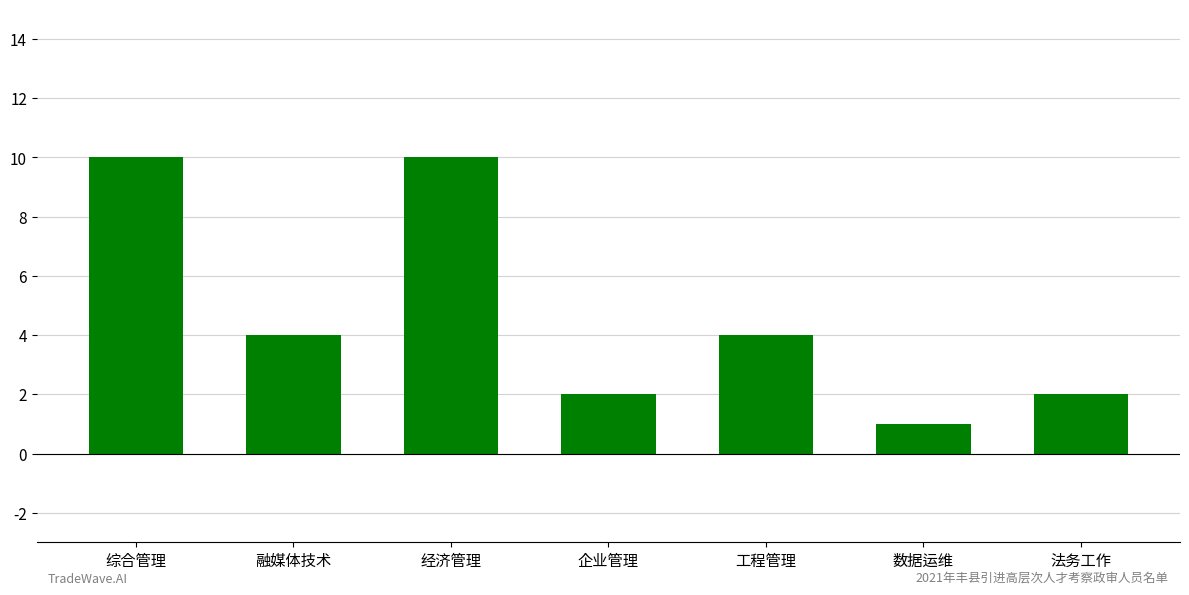

What is the change in value from 工程管理 to 数据运维?

-3